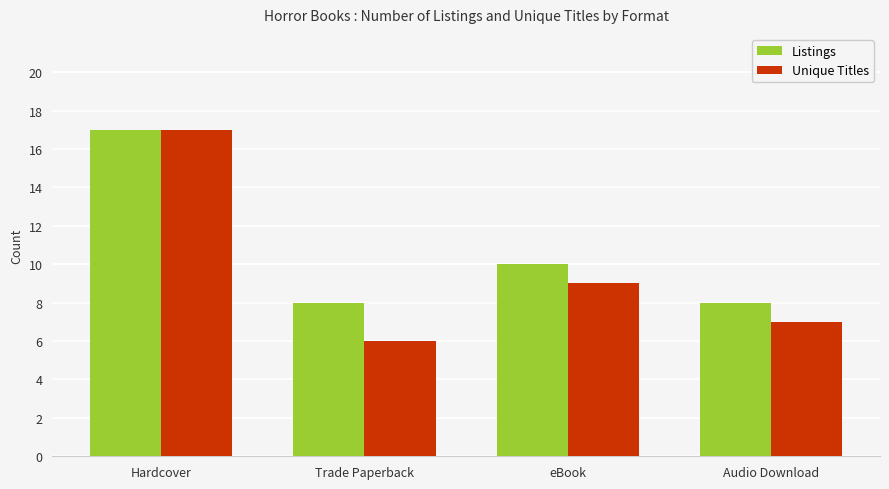

What is the difference between the second highest and minimum values in the Unique Titles series?

3